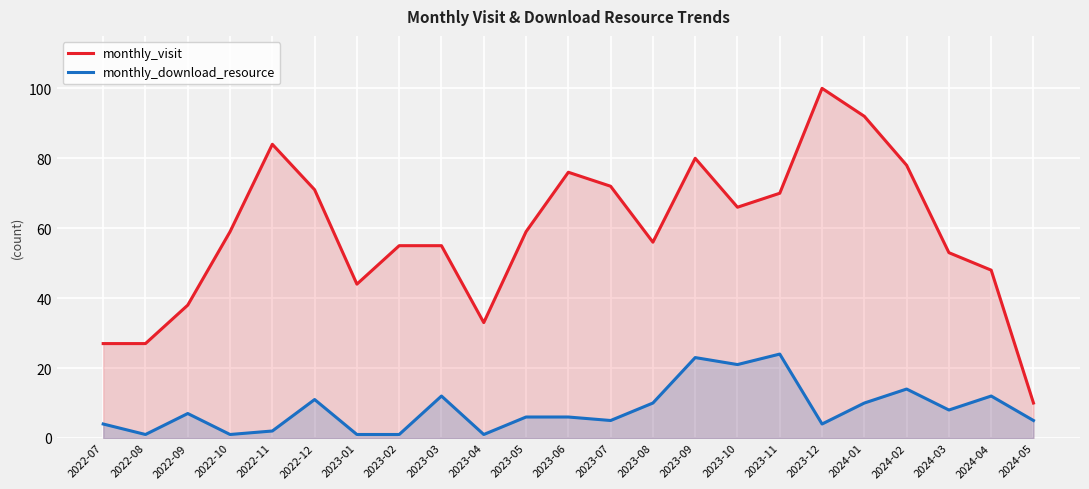

List the series in order of their peak value, highest first.

monthly_visit, monthly_download_resource